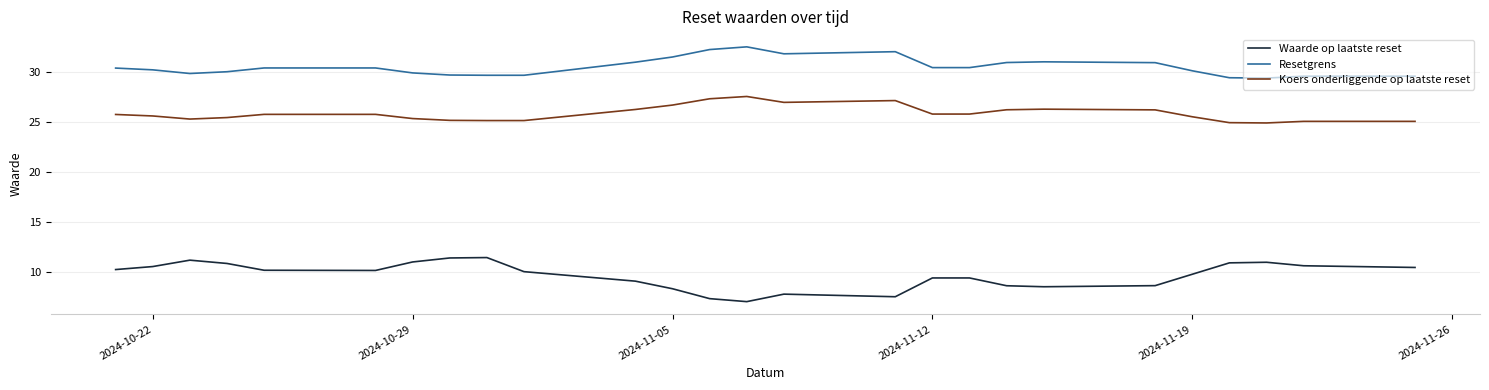

List the series in order of their overall mean, lowest first.

Waarde op laatste reset, Koers onderliggende op laatste reset, Resetgrens